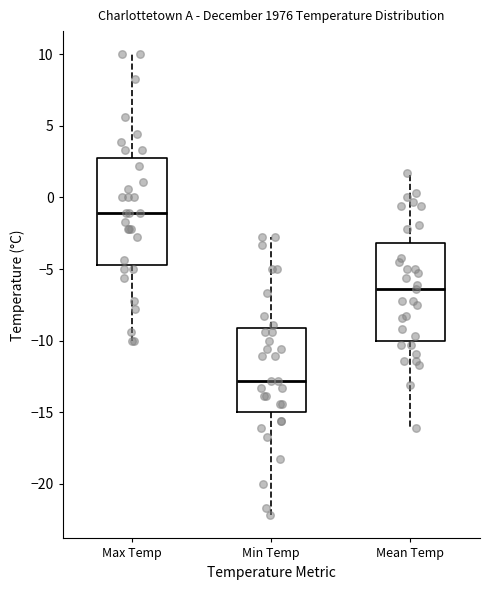

Which box is the tallest, from its lower edge to its upper edge?

Max Temp